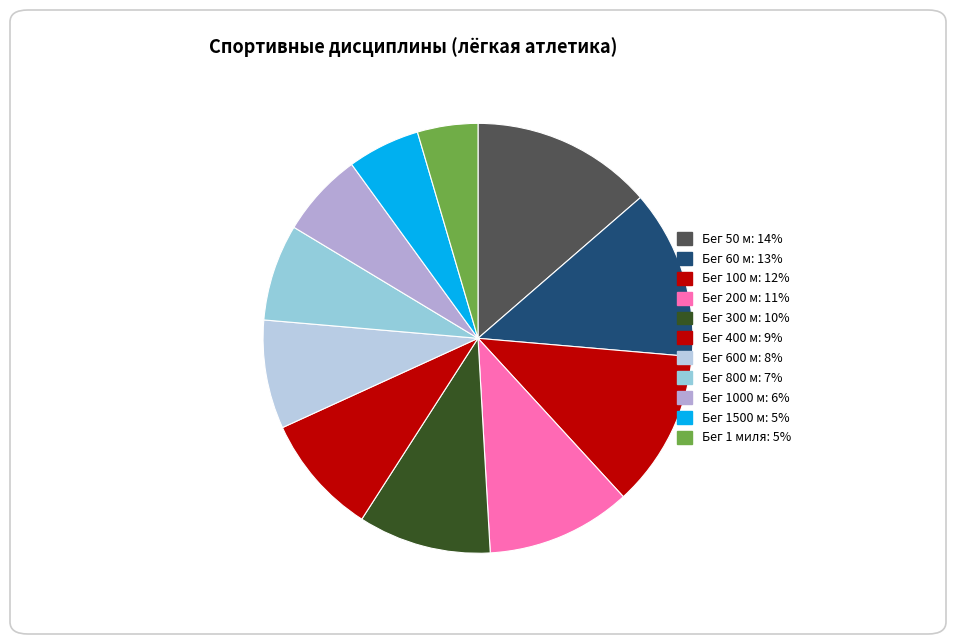

Which category has the smallest portion of the pie?

Бег 1 миля